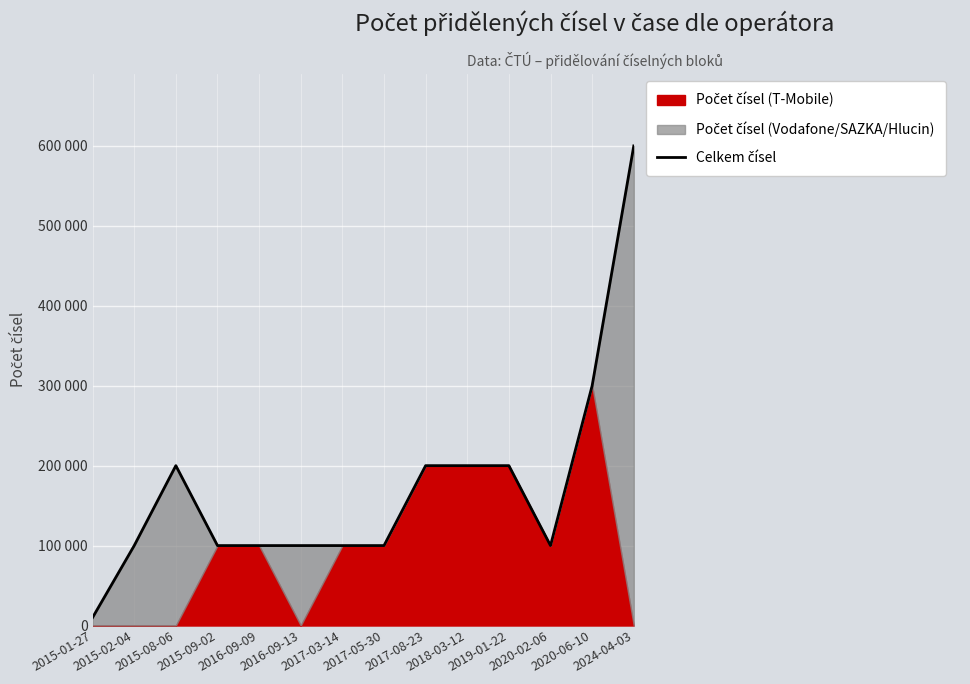

Rank the categories by value from lowest to highest.

2015-01-27, 2015-02-04, 2015-09-02, 2016-09-09, 2016-09-13, 2017-03-14, 2017-05-30, 2020-02-06, 2015-08-06, 2017-08-23, 2018-03-12, 2019-01-22, 2020-06-10, 2024-04-03